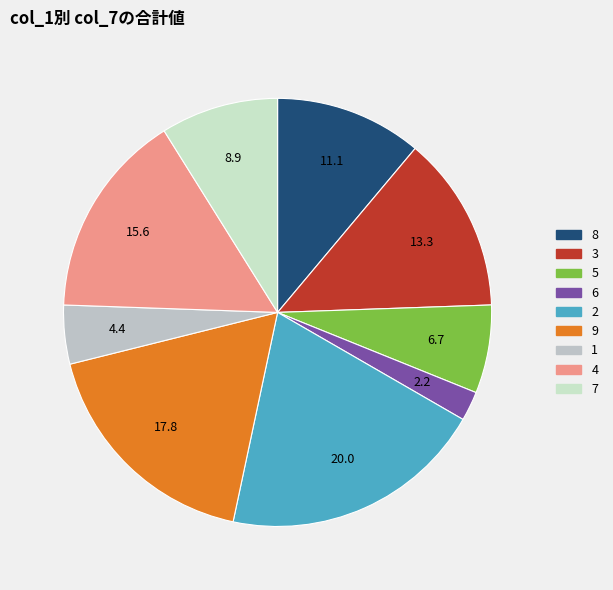

Do 6 and 5 together represent more than half of the pie?

No